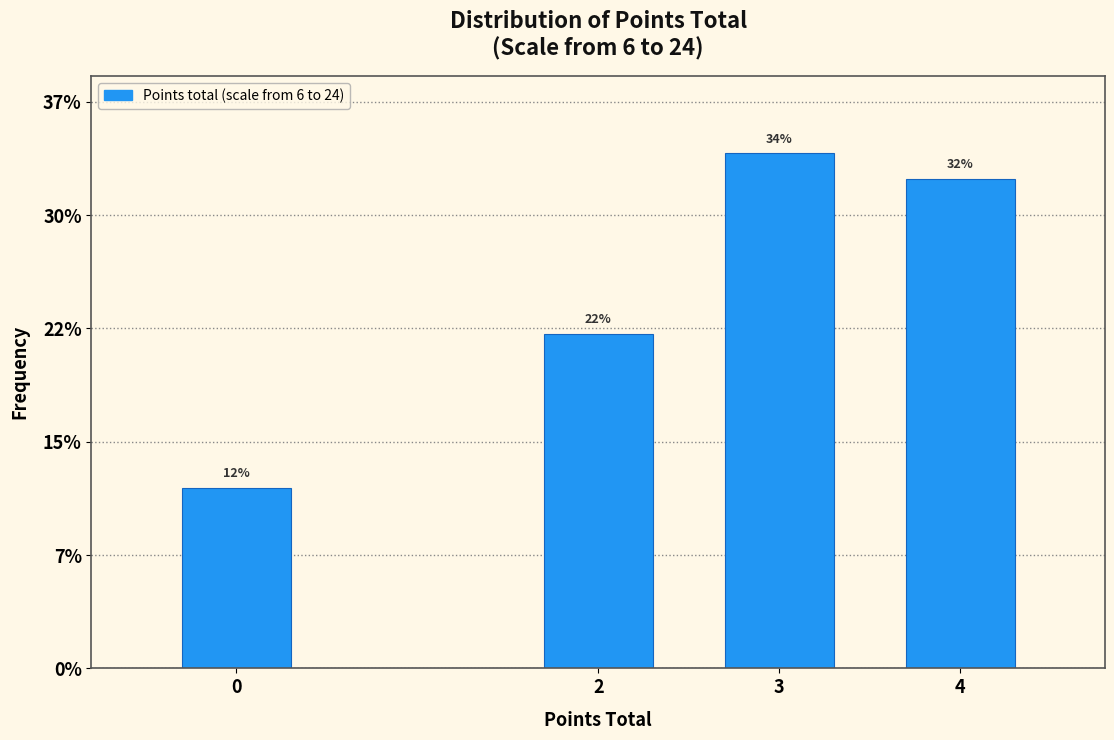

Does the chart contain any negative values?

No